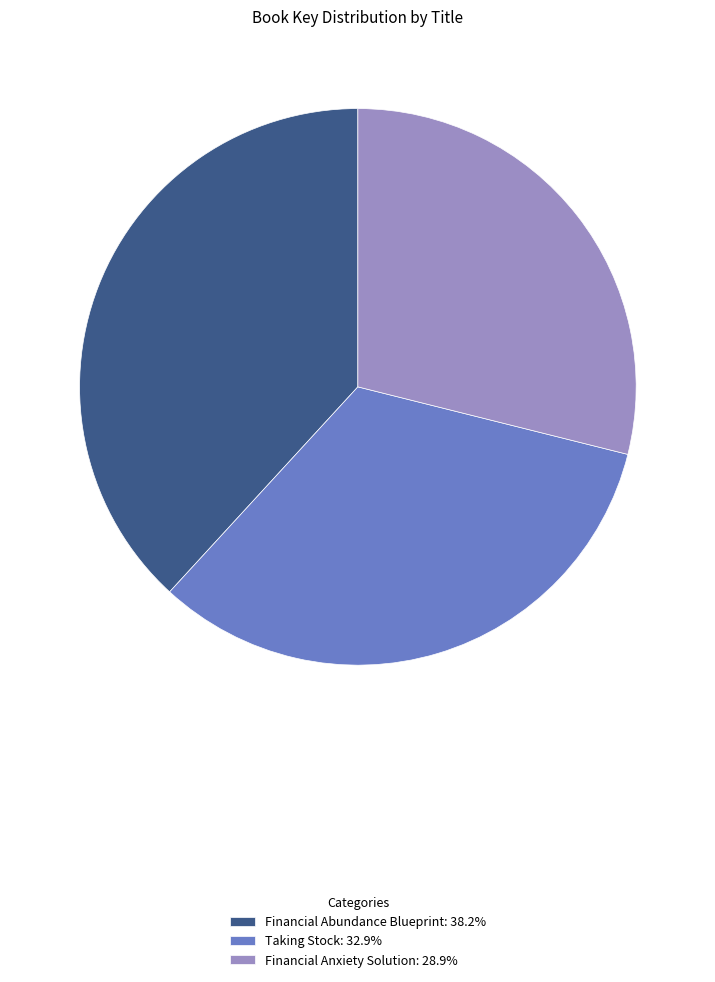

Does Taking Stock represent more than half of the total?

No